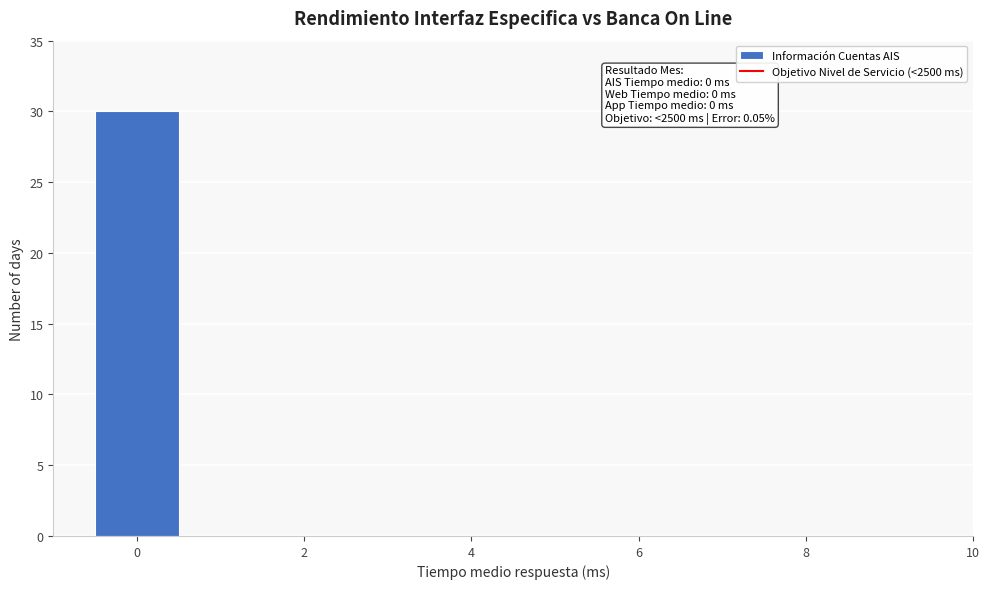

Over which range of the x-axis is the bar tallest?

-0.5 to 0.5